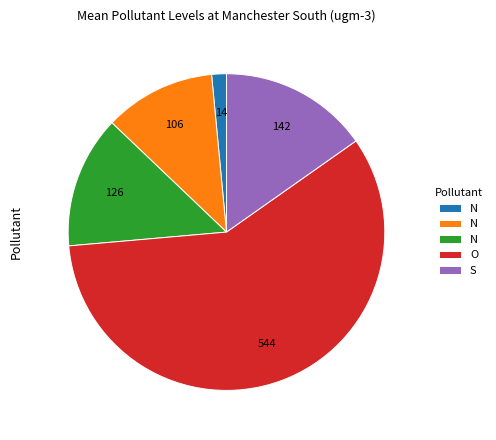

Does any single category account for the majority?

Yes